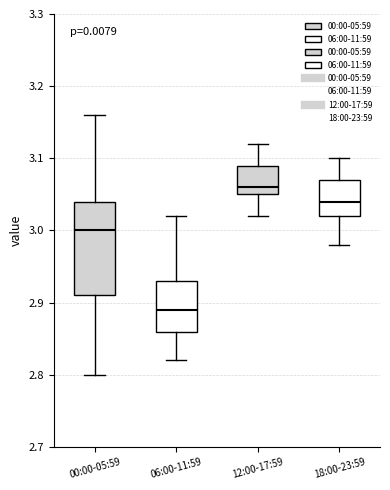

Where does the median line of the box for 18:00-23:59 sit on the y-axis? The values are not printed on the chart, so give them approximately, as read against the axis.

3.04